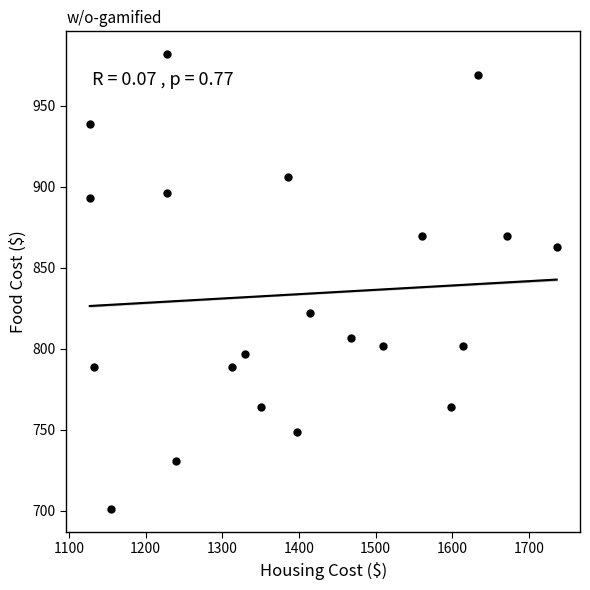

What is the range of X values (max minus min)?

609